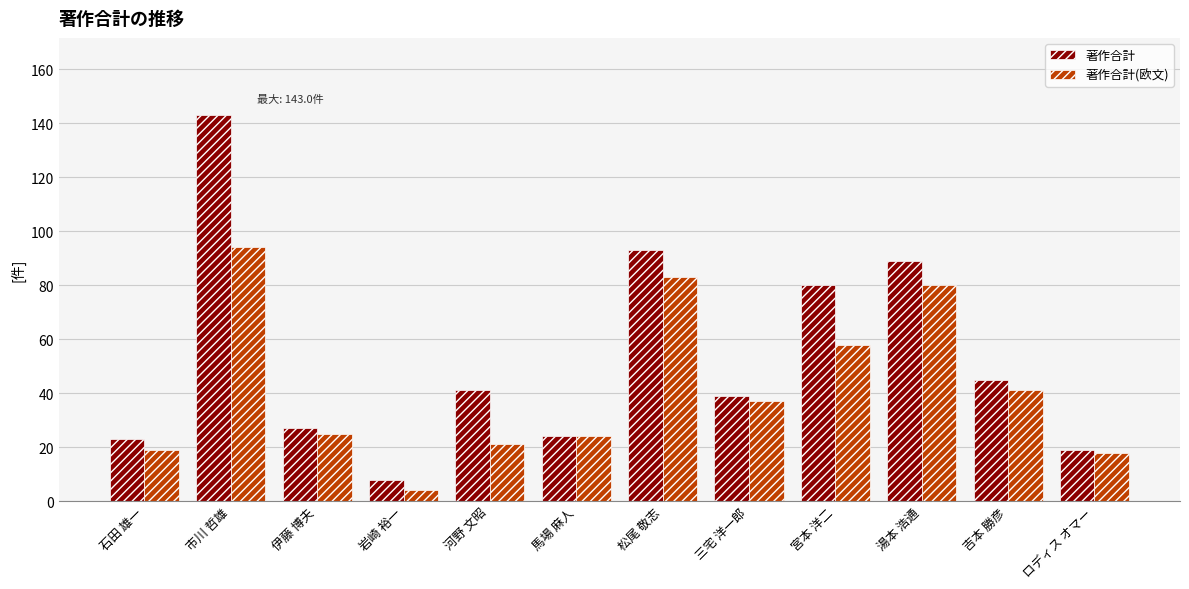

What position from the left is 吉本 勝彦?

11